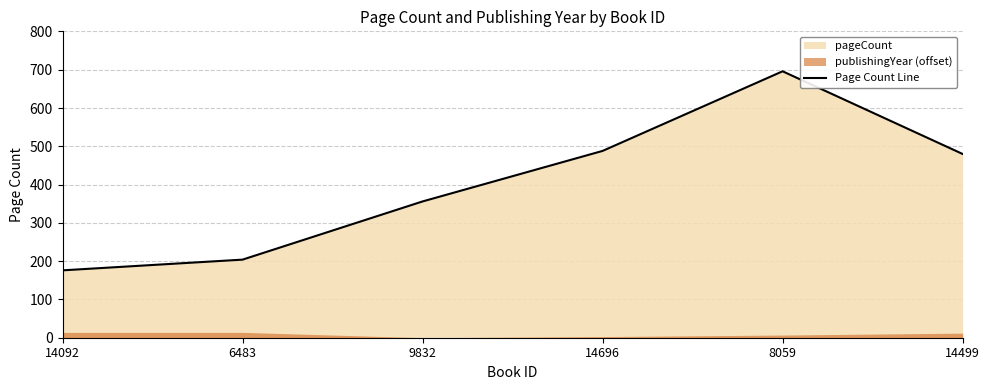

What is the smallest value displayed?

176